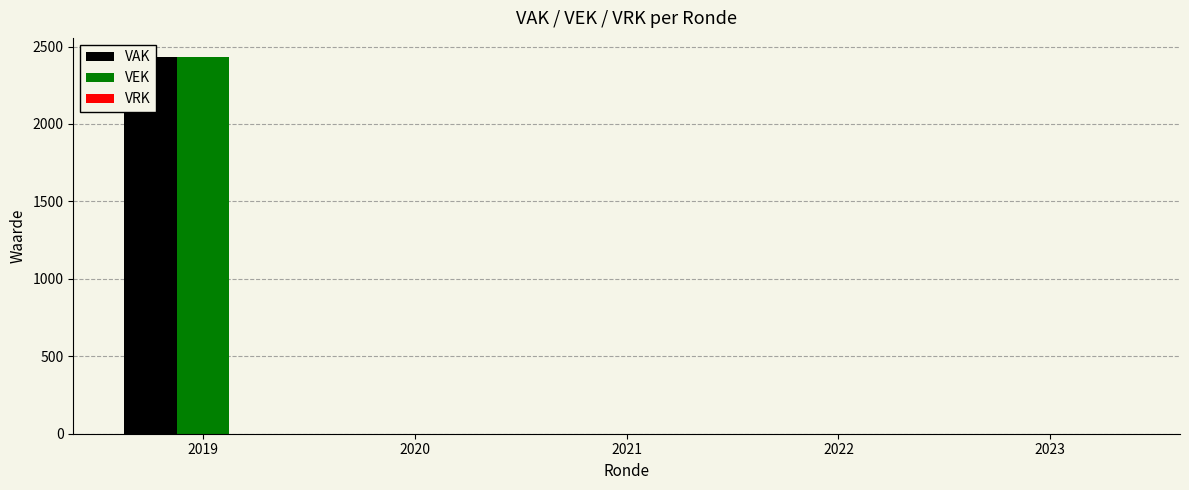

Rank the series at 2023 from lowest to highest value.

VAK, VEK, VRK